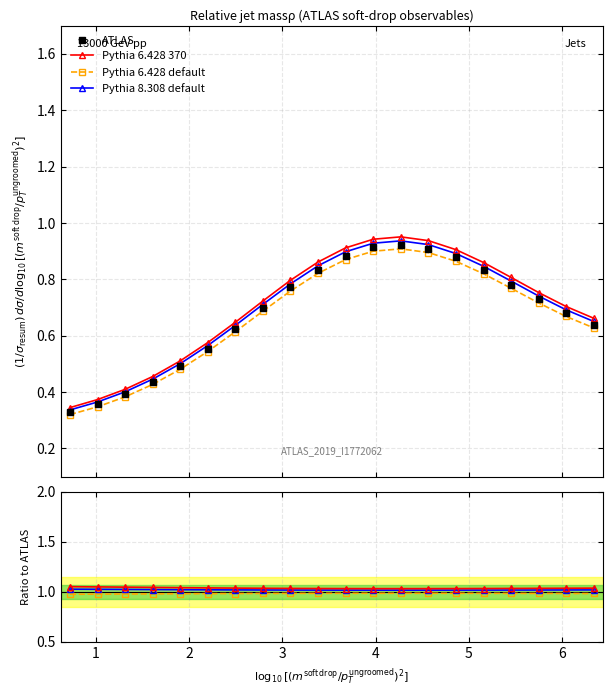

Which series has the widest spread of values?

ATLAS